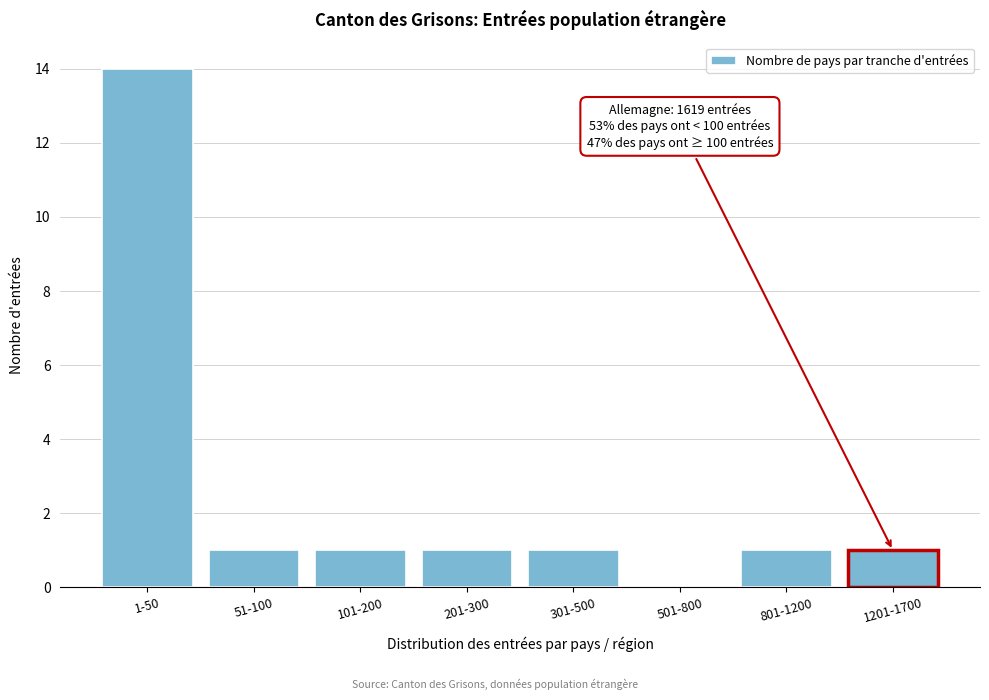

Reading left to right, transcribe all the data shown in this chart.

1-50=14	51-100=1	101-200=1	201-300=1	301-500=1	501-800=0	801-1200=1	1201-1700=1